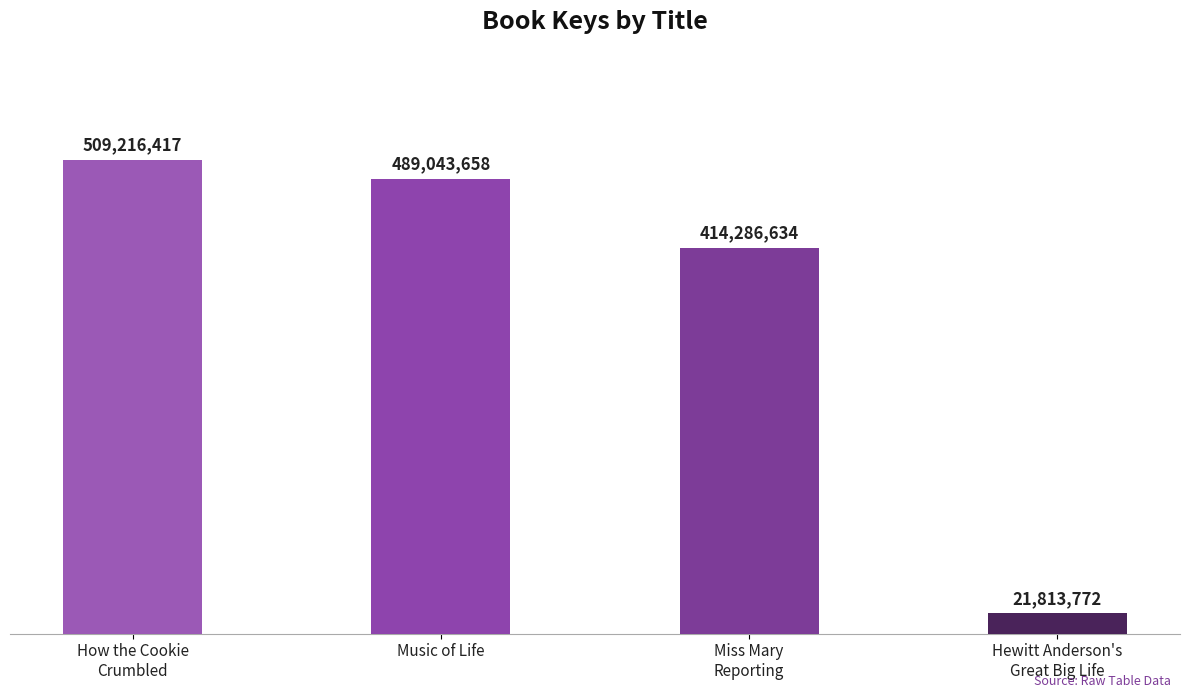

Which label corresponds to the largest value in the chart?

How the Cookie
Crumbled